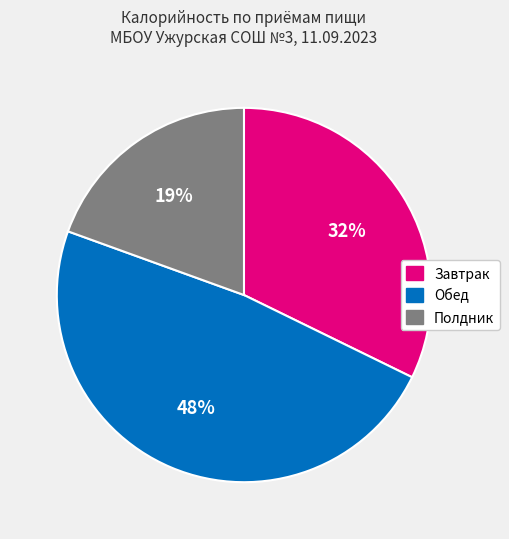

Does any single category account for the majority?

No